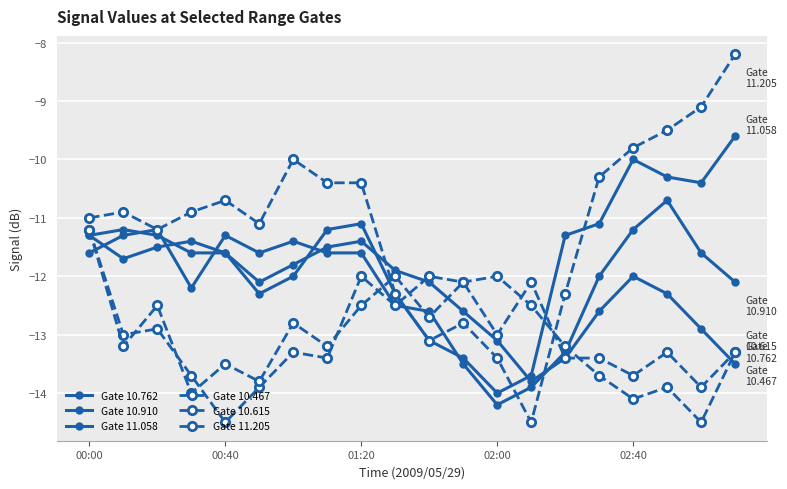

Is this an area chart (filled region under the line)?

No